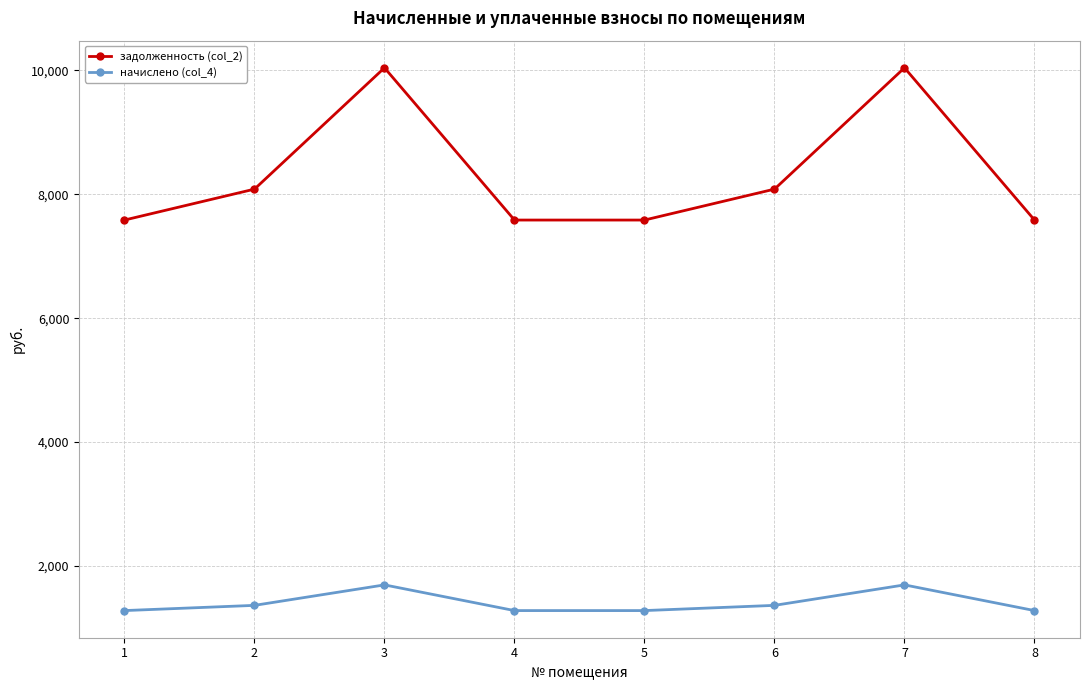

Reading left to right, transcribe all the data shown in this chart.

задолженность (col_2): 7584.0	8083.2	10041.6	7584.0	7584.0	8083.2	10041.6	7584.0
начислено (col_4): 1279.8	1364.0	1694.5	1279.8	1279.8	1364.0	1694.5	1279.8